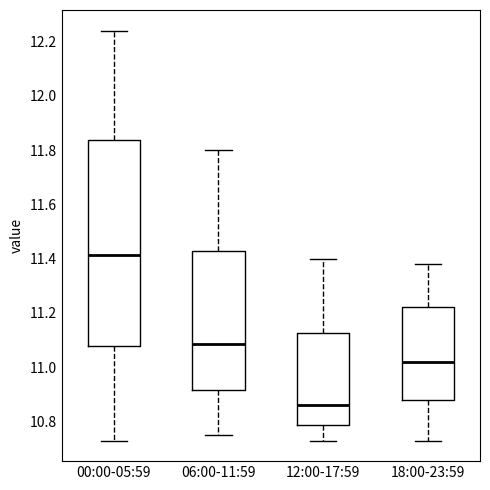

Reading left to right, read every box against the y-axis: the position of its median line, the range the box covers, and the ends of its whiskers. The values are not printed on the chart, so give them approximately, as read against the axis.

00:00-05:59: median 11.42, box 11.08 to 11.84, whiskers 10.74 to 12.24
06:00-11:59: median 11.08, box 10.92 to 11.42, whiskers 10.76 to 11.80
12:00-17:59: median 10.86, box 10.78 to 11.12, whiskers 10.74 to 11.40
18:00-23:59: median 11.02, box 10.88 to 11.22, whiskers 10.74 to 11.38